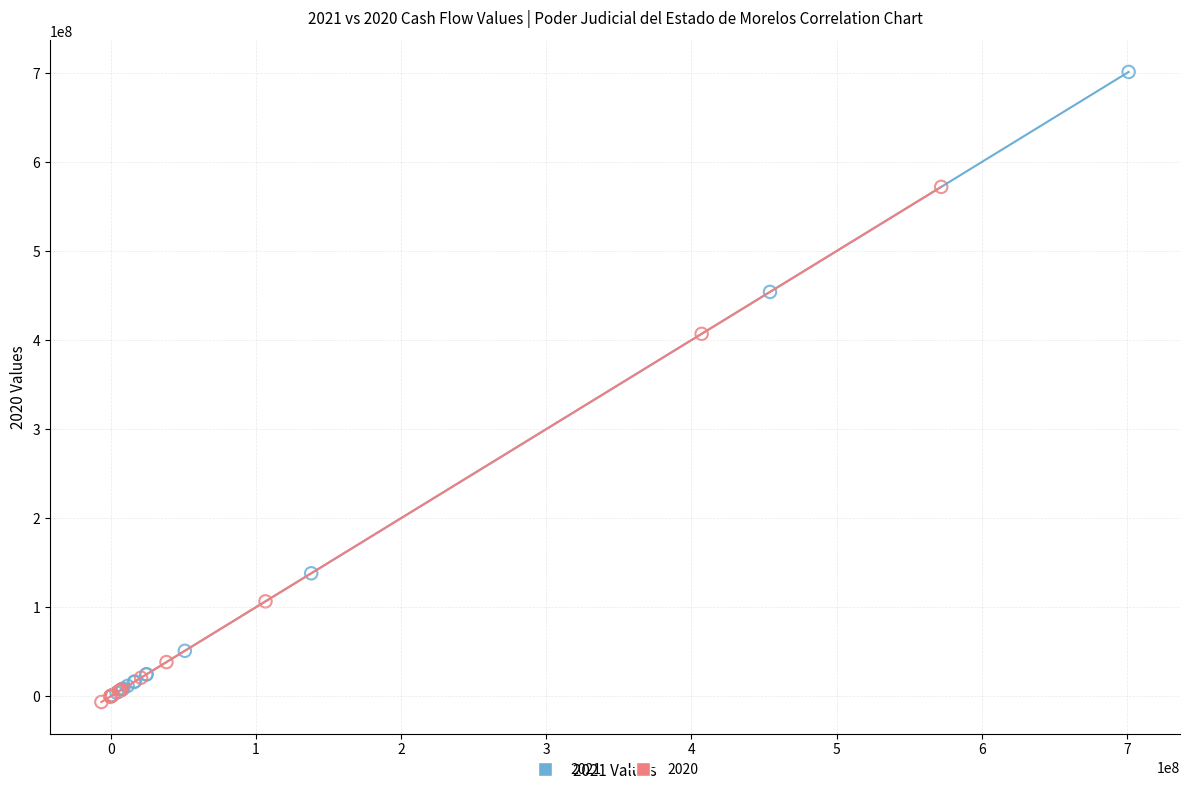

Which series contains the highest Y value?

2021